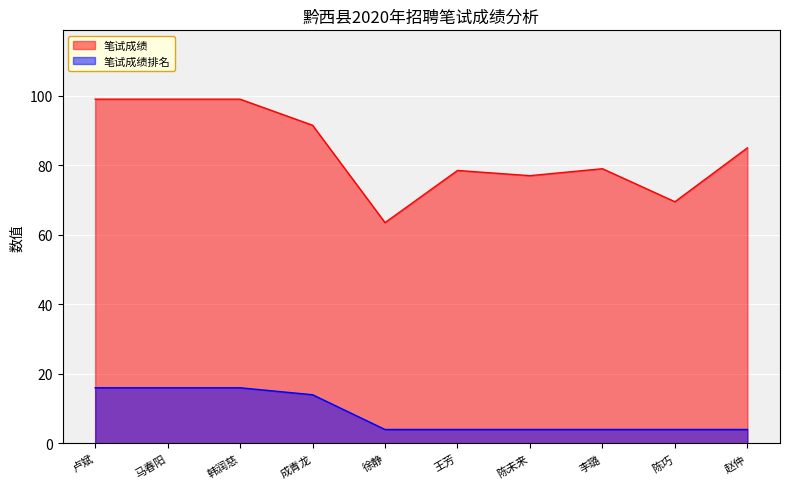

What is the highest value of the 笔试成绩 series?

99.0